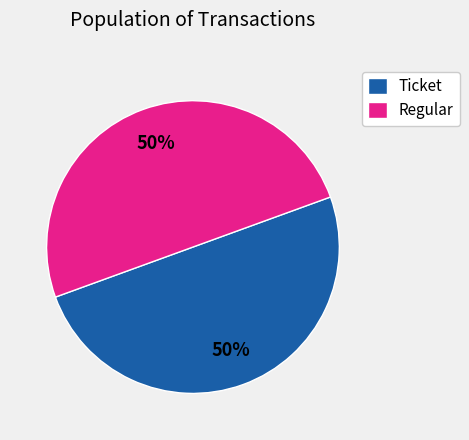

Approximately how many times larger is the value at Regular compared to Ticket?

1.0